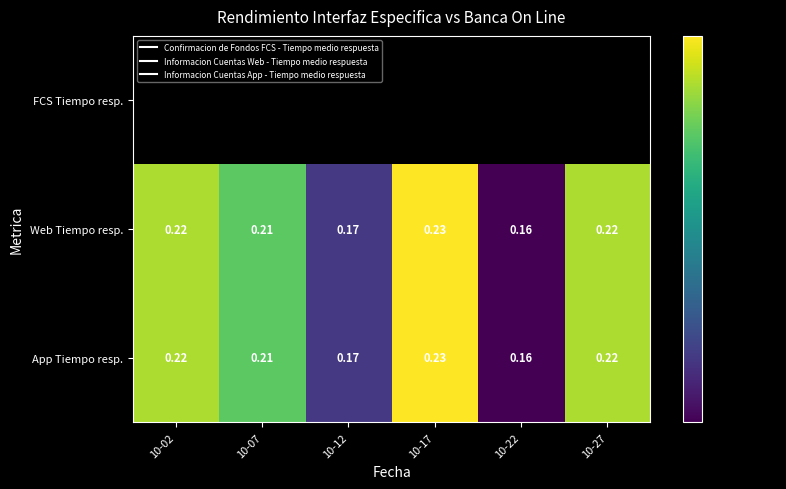

At 10-12, list the series in order from smallest to largest.

FCS Tiempo resp., Web Tiempo resp., App Tiempo resp.